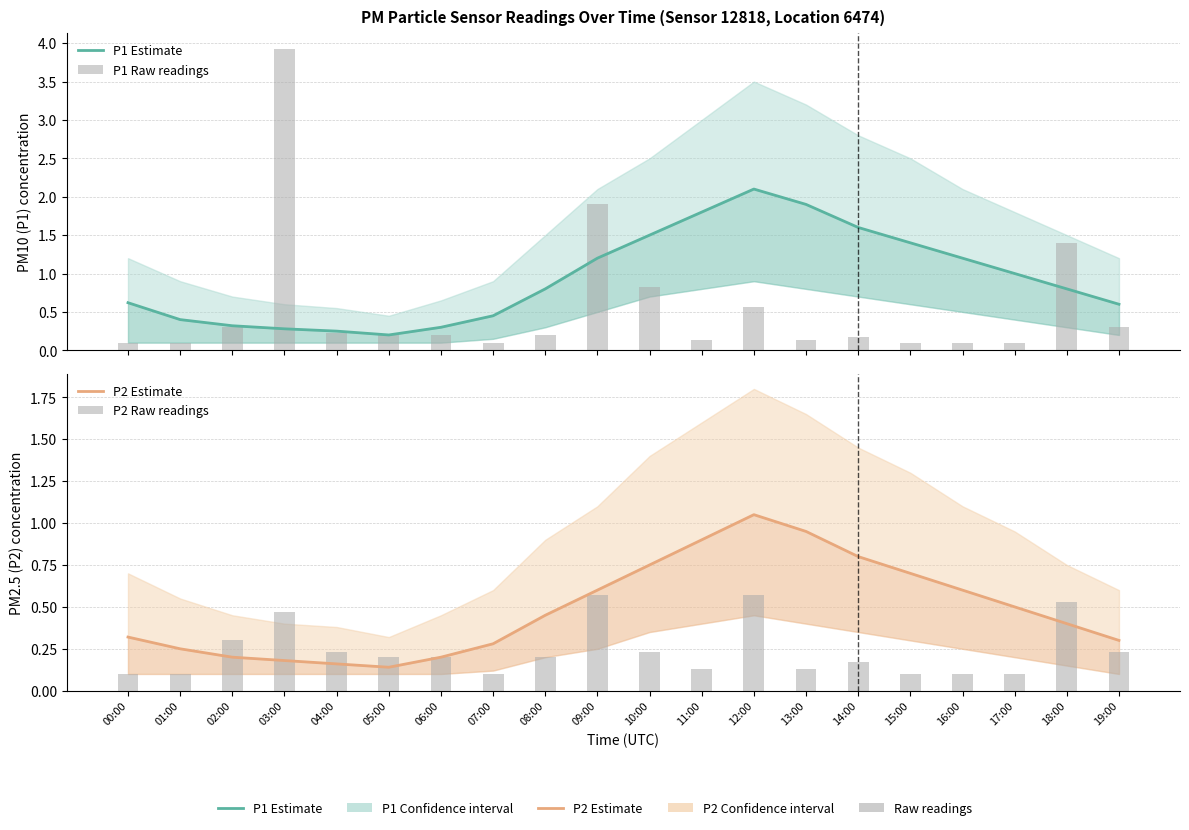

What is the total value across all series at 05:00?

0.7